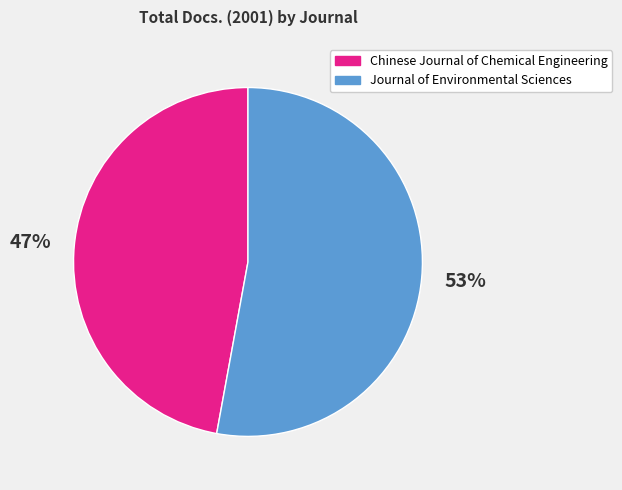

How many segments does this pie chart have?

2